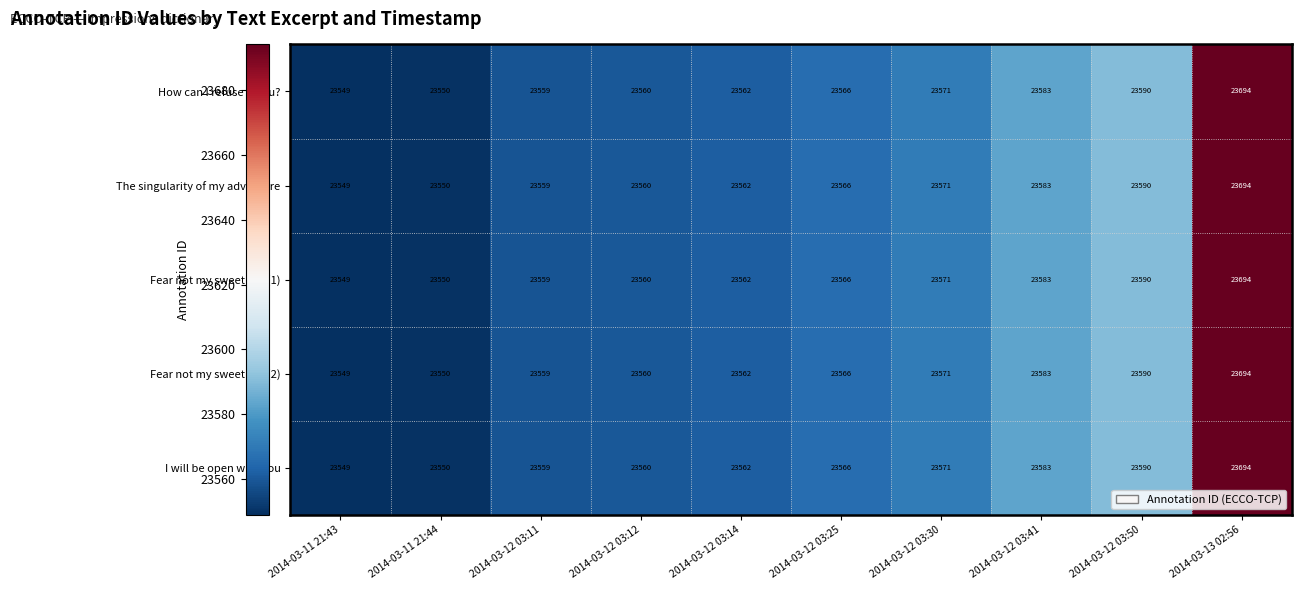

Is it true that I will be open with you equals 33156 at 2014-03-12 03:14?

False